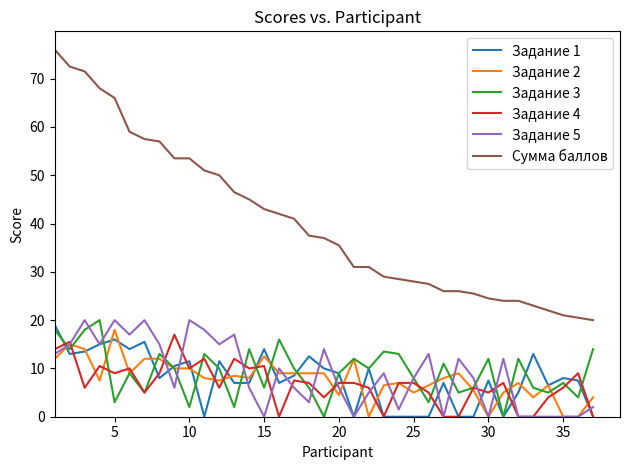

True or false: Сумма баллов and Задание 1 intersect in this chart.

False